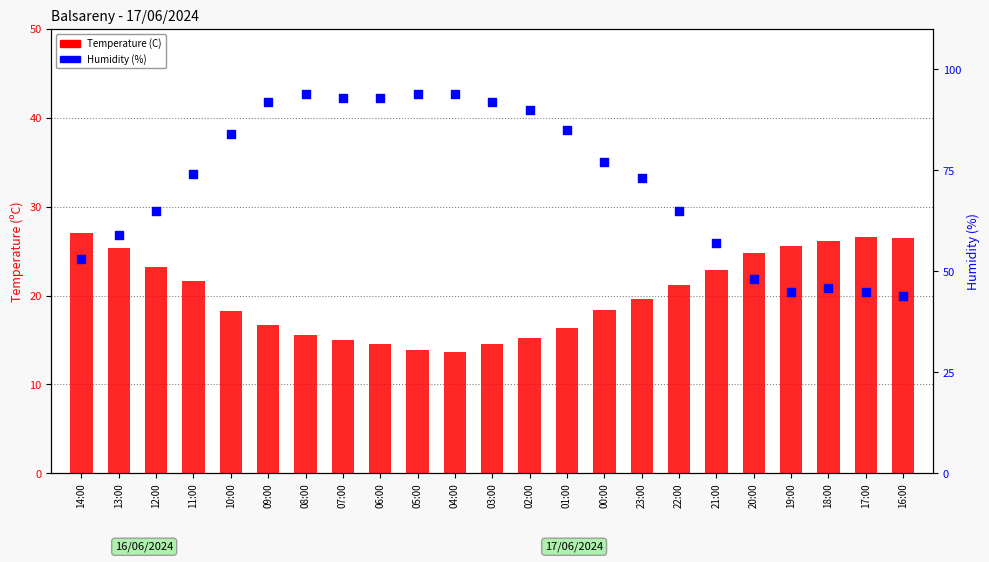

What are all the series names shown in the legend?

Temperature (C), Humidity (%)